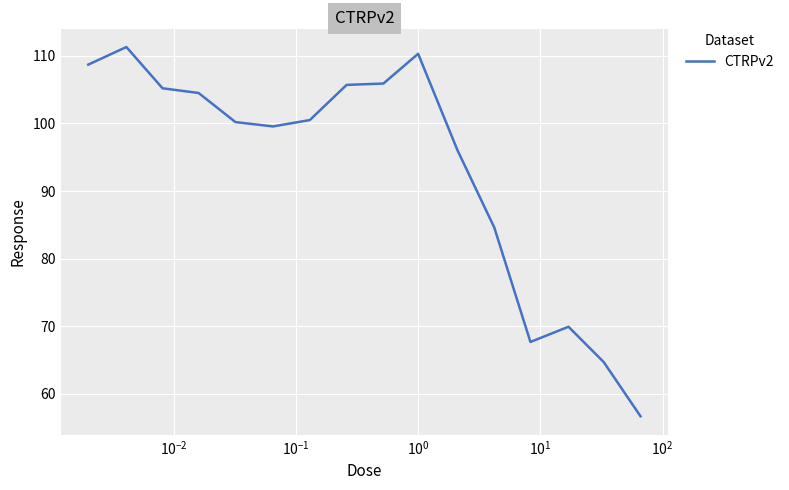

What is the difference between the maximum and minimum values?

54.6